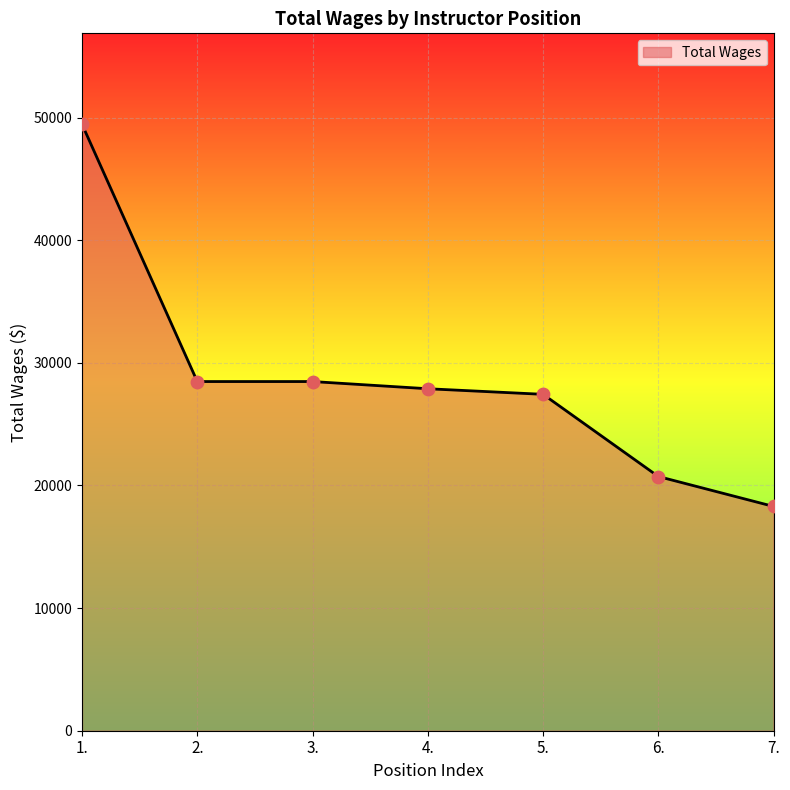

Which has a higher value, 1. or 2.?

1.